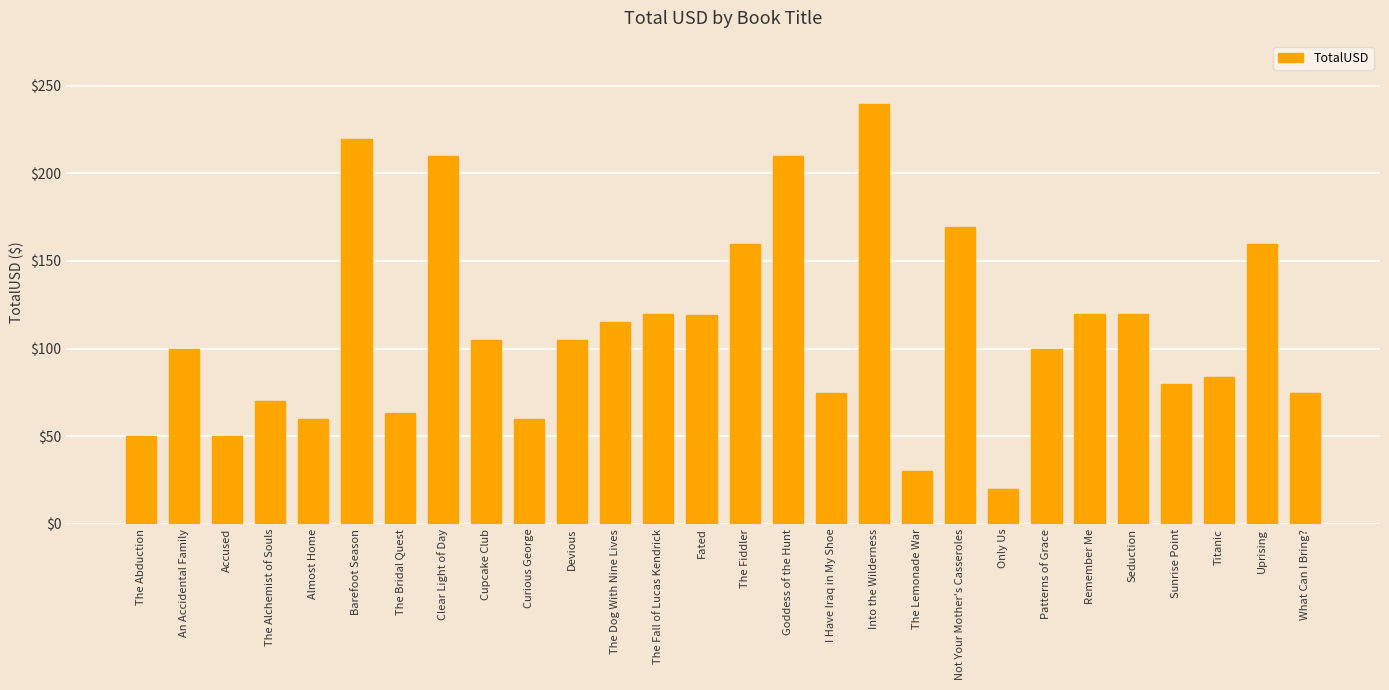

Approximately how many times larger is the value at Uprising compared to The Fiddler?

1.0